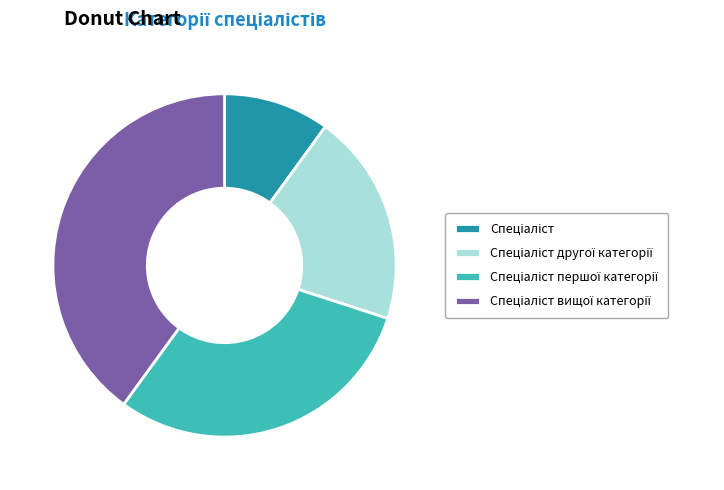

Does any single category account for the majority?

No